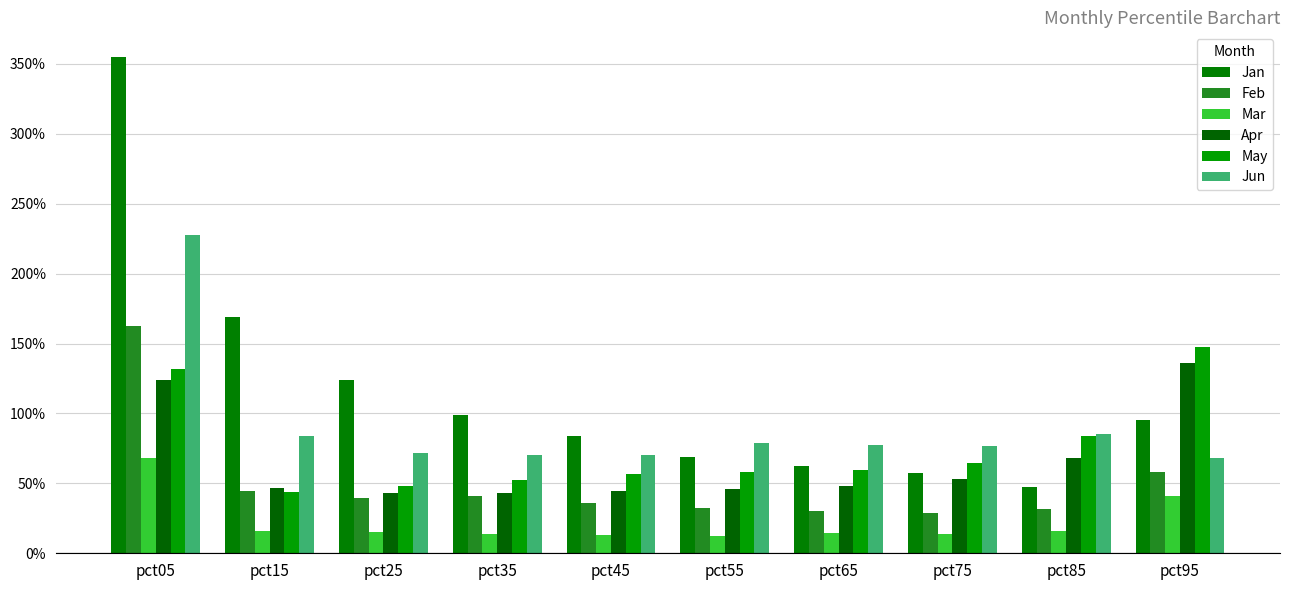

Does the chart contain stacked bars?

No